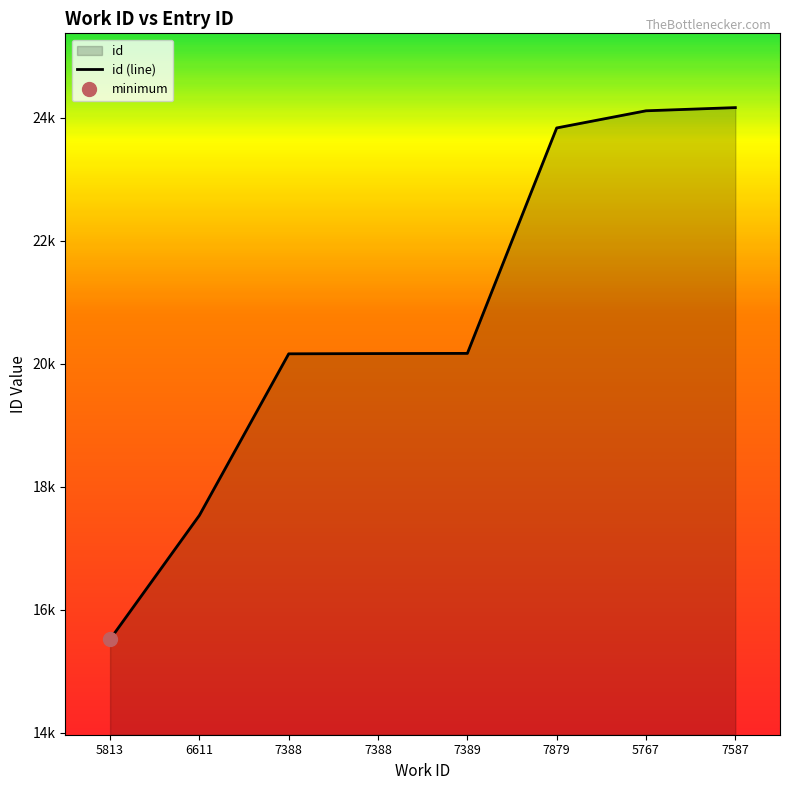

True or false: there are more than 1 points higher than both neighbors.

False